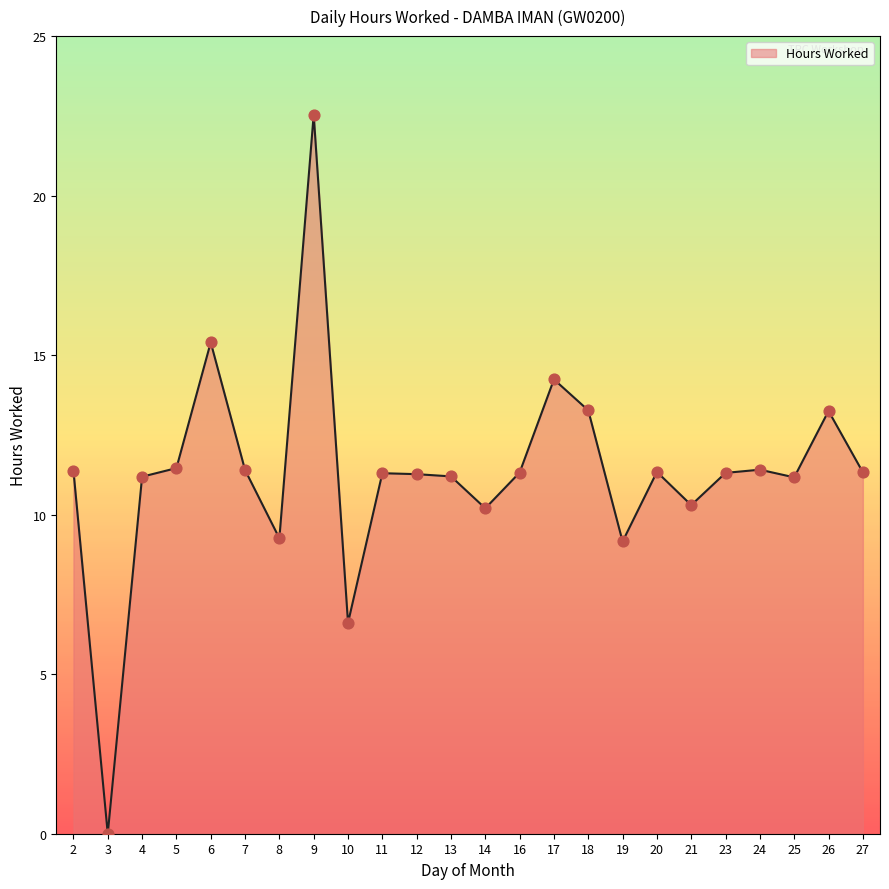

Between 25 and 9, which is larger?

9